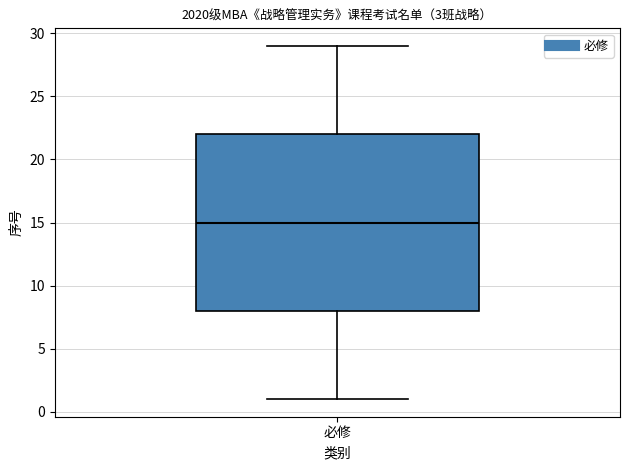

Transcribe this box plot: give where the median line is, the range the box spans, and where the two whiskers end, as read against the y-axis. The values are not printed on the chart, so give them approximately, as read against the axis.

median 15, box 8 to 22, whiskers 1 to 29